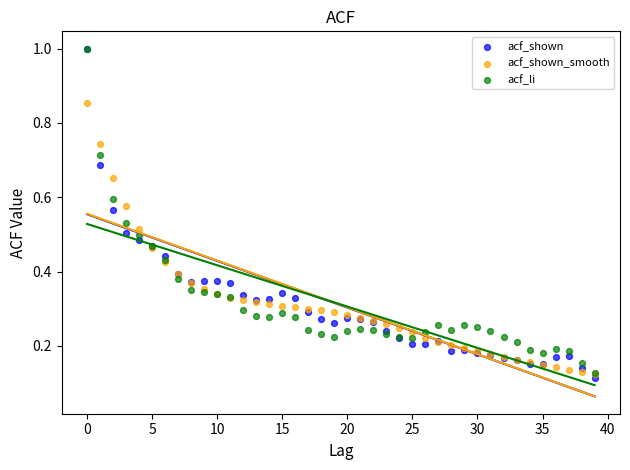

What are all the series names shown in the legend?

acf_shown, acf_shown_smooth, acf_li